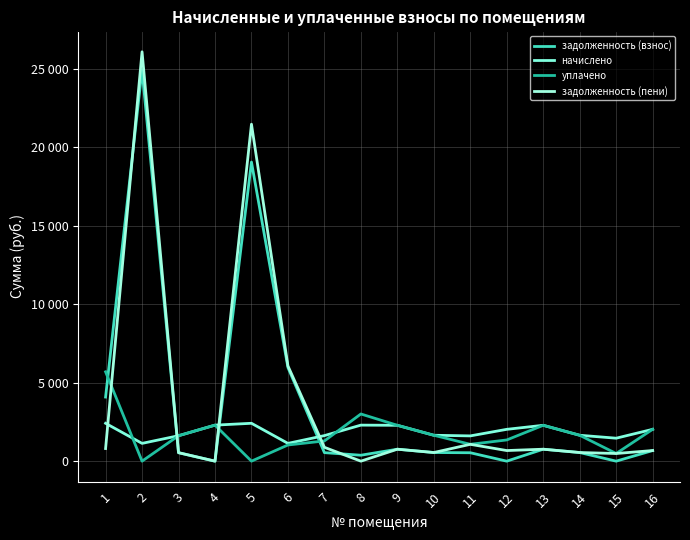

Rank the series by their maximum value, from lowest to highest.

начислено, уплачено, задолженность (взнос), задолженность (пени)